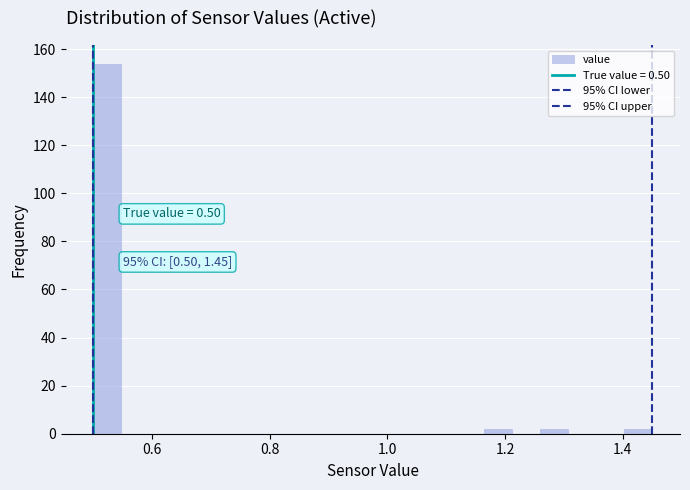

Read against the x-axis, roughly where is the centre of the tallest bar?

0.52